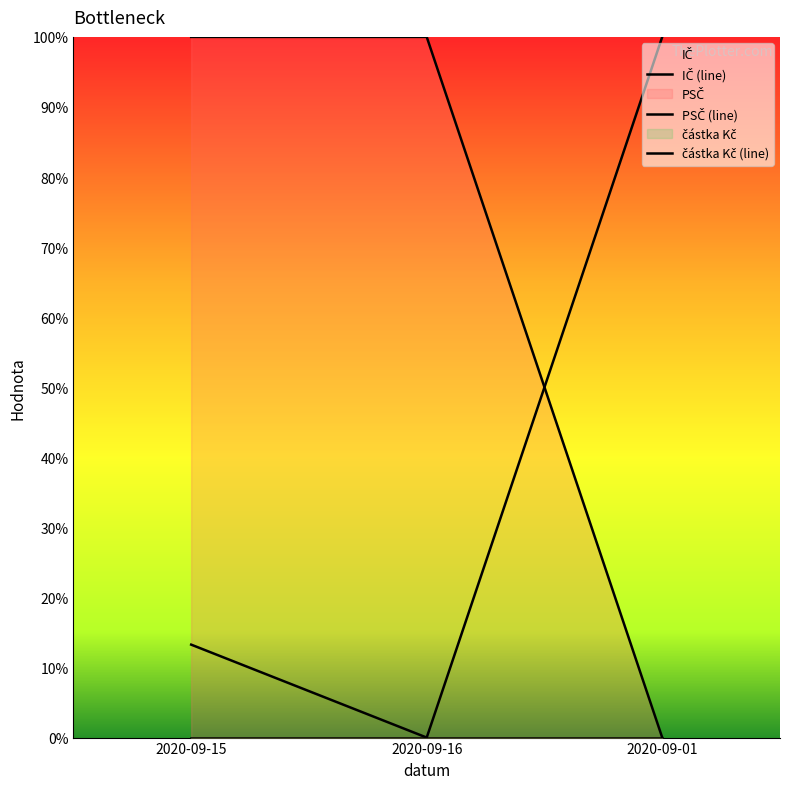

The IČ series shows 0.0 at 2020-09-16. True or false?

True